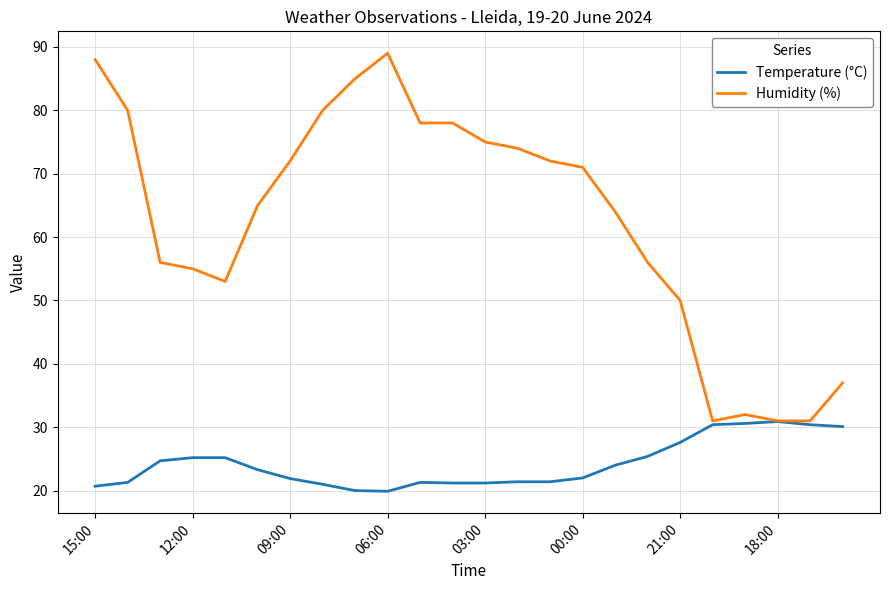

What is the greatest value displayed?

89.0